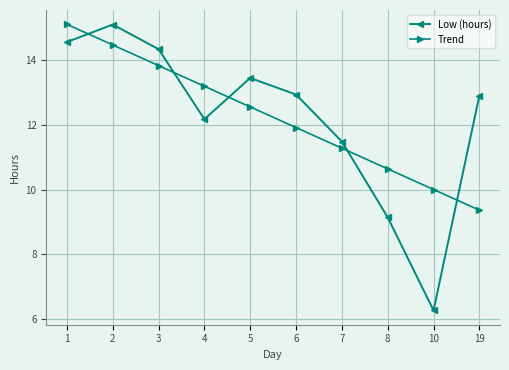

Which series ends up on top after the final intersection of Low (hours) and Trend?

Low (hours)